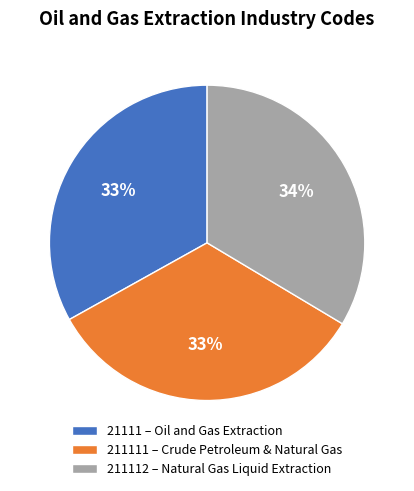

To the nearest percent, what portion does 21111 – Oil and Gas Extraction represent?

33%